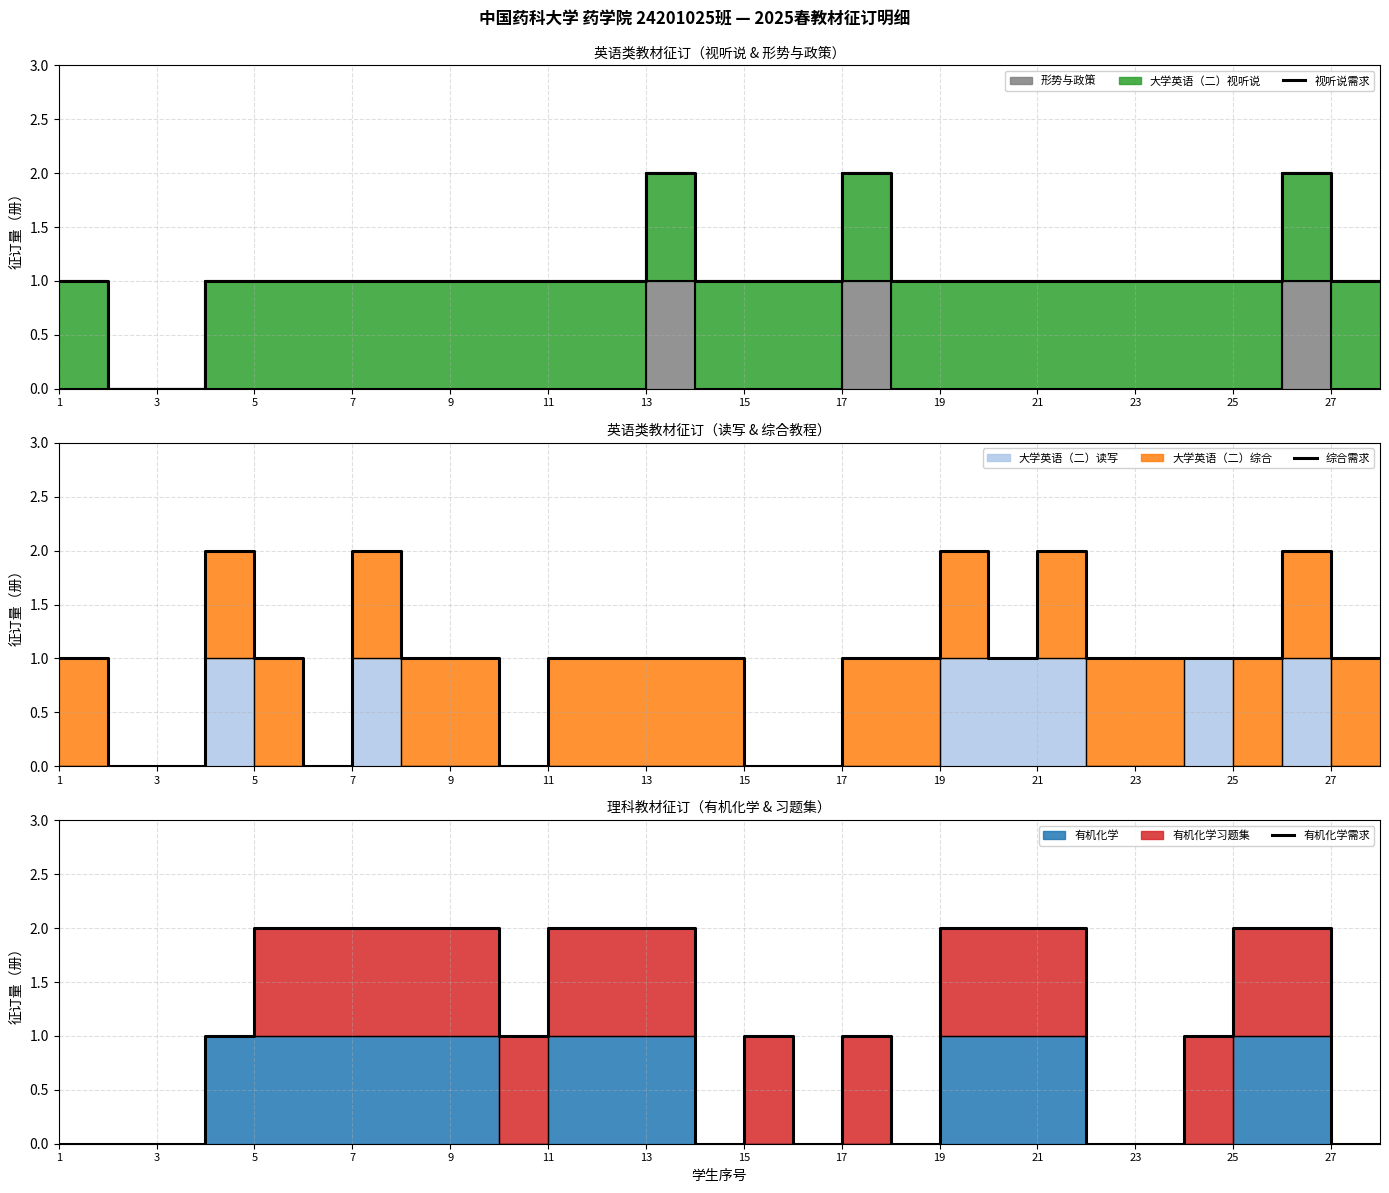

The 综合需求 series shows 1 at 23. True or false?

True